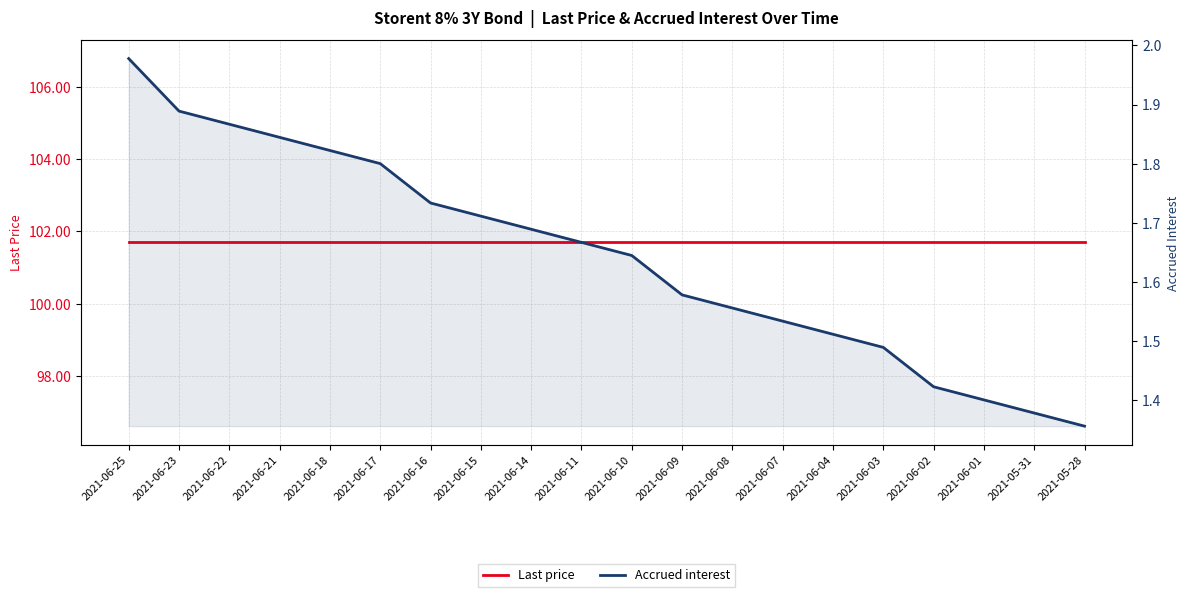

True or false: Accrued interest has a value of 0.6 at 2021-06-15.

False